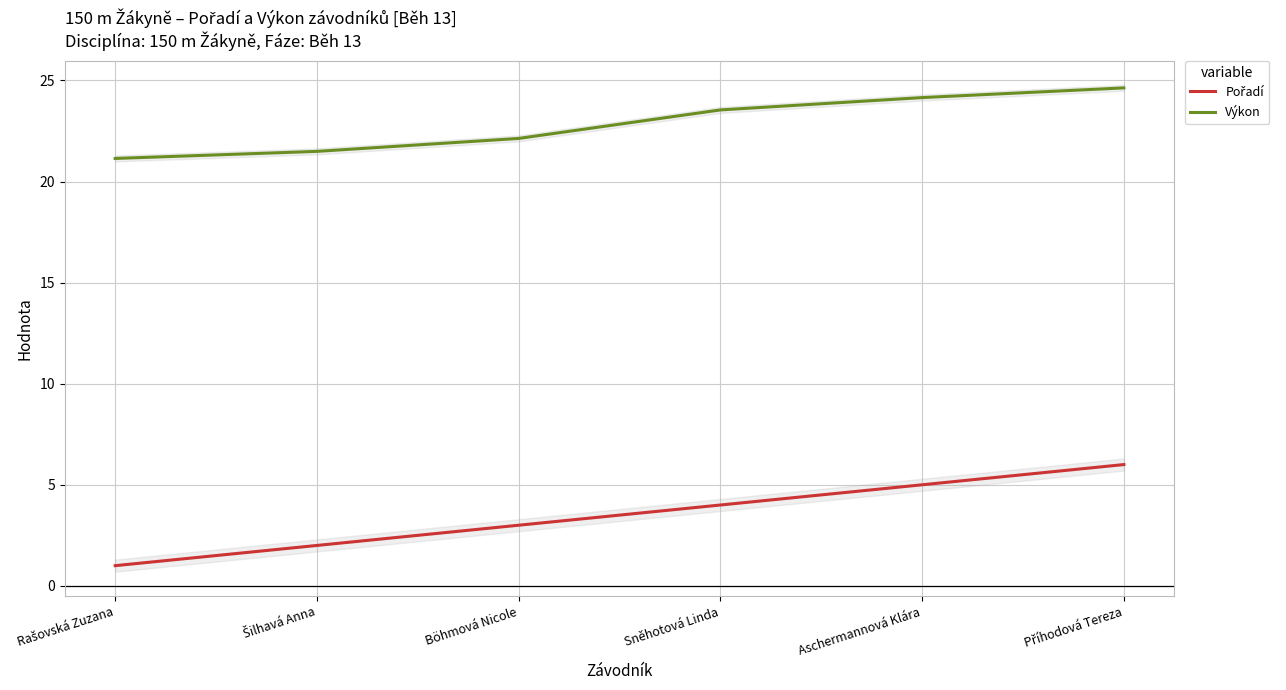

What is the maximum value shown in the chart?

24.6